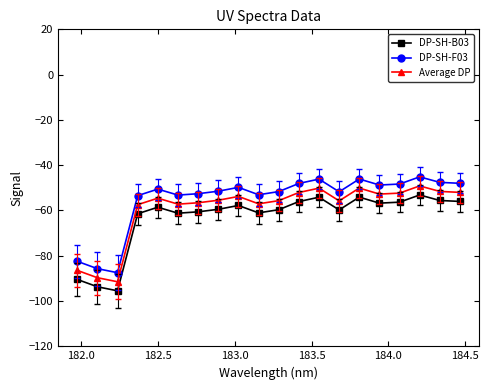

True or false: DP-SH-F03 and DP-SH-B03 intersect in this chart.

False